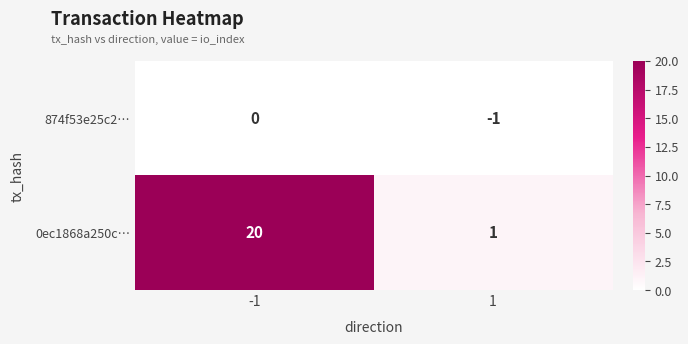

Reading left to right, list all the values displayed in this chart.

874f53e25c2…: -1=0	1=-1
0ec1868a250c…: -1=20	1=1